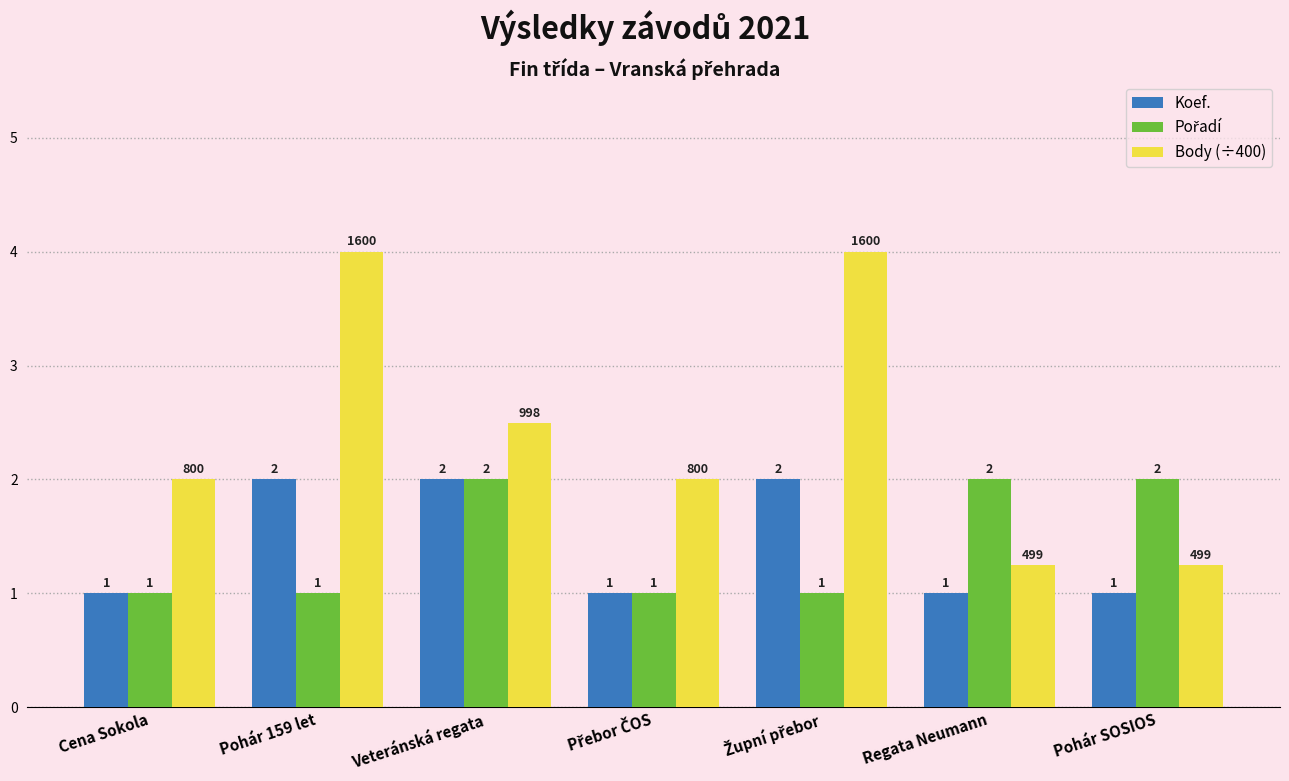

What is the greatest value displayed?

4.0